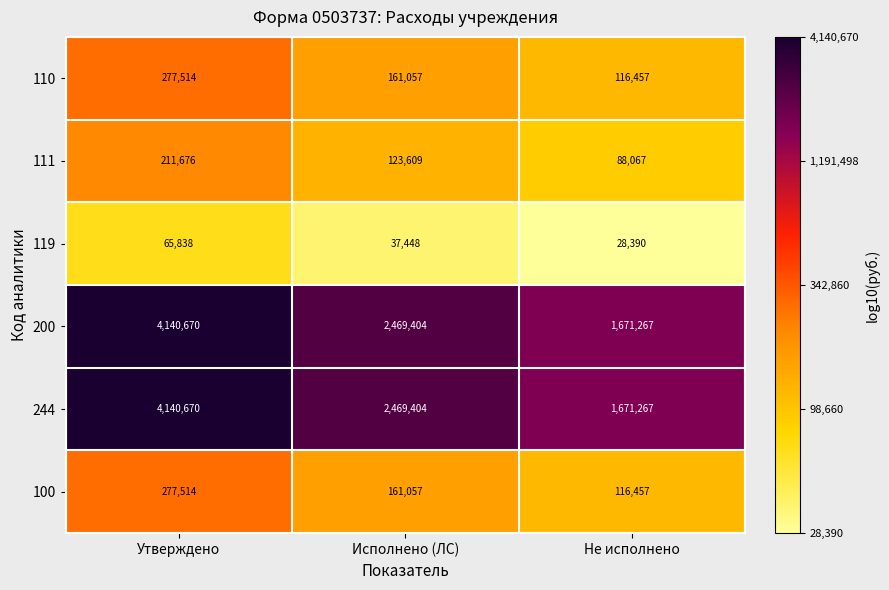

What is the difference between the maximum and minimum values in the 119 series?

37448